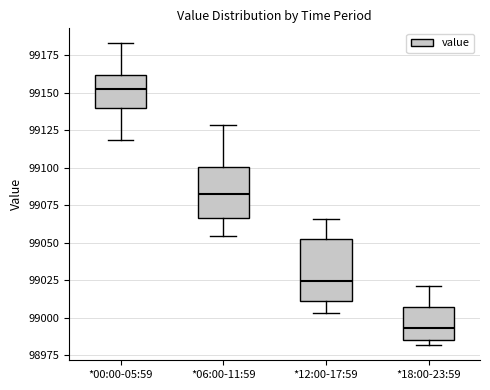

Comparing the boxes themselves (not the whiskers), which one is the tallest?

*12:00-17:59